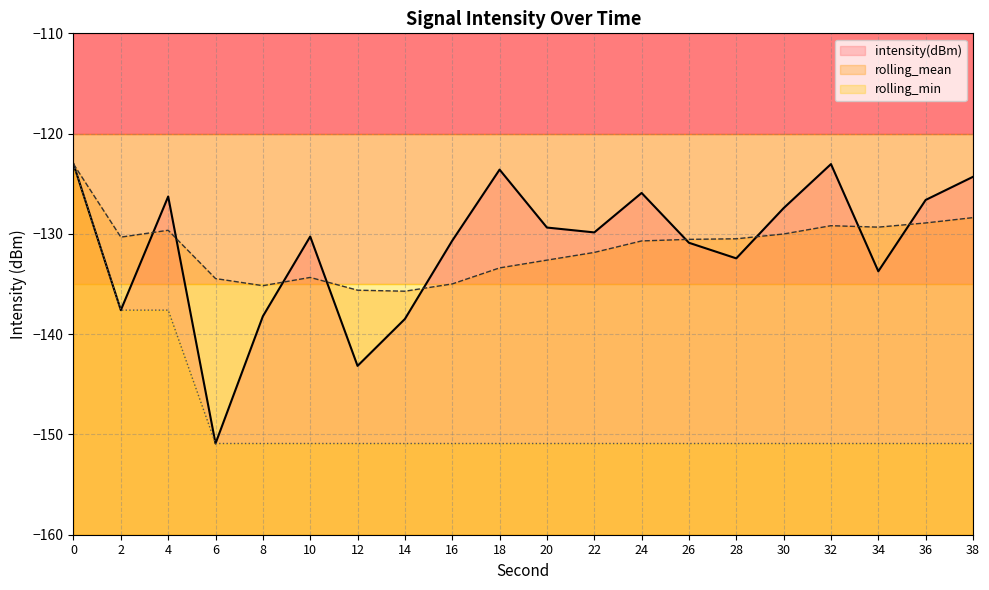

What value does the rolling_mean series have at 10?

-134.3